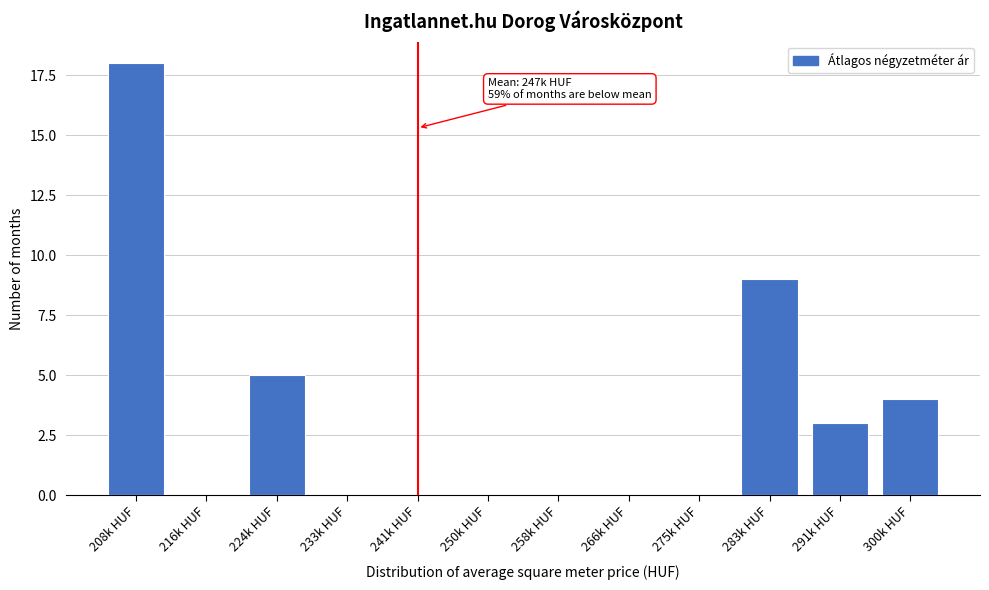

Reading left to right, what are all the values shown in this chart?

208k HUF=18	216k HUF=0	224k HUF=5	233k HUF=0	241k HUF=0	250k HUF=0	258k HUF=0	266k HUF=0	275k HUF=0	283k HUF=9	291k HUF=3	300k HUF=4